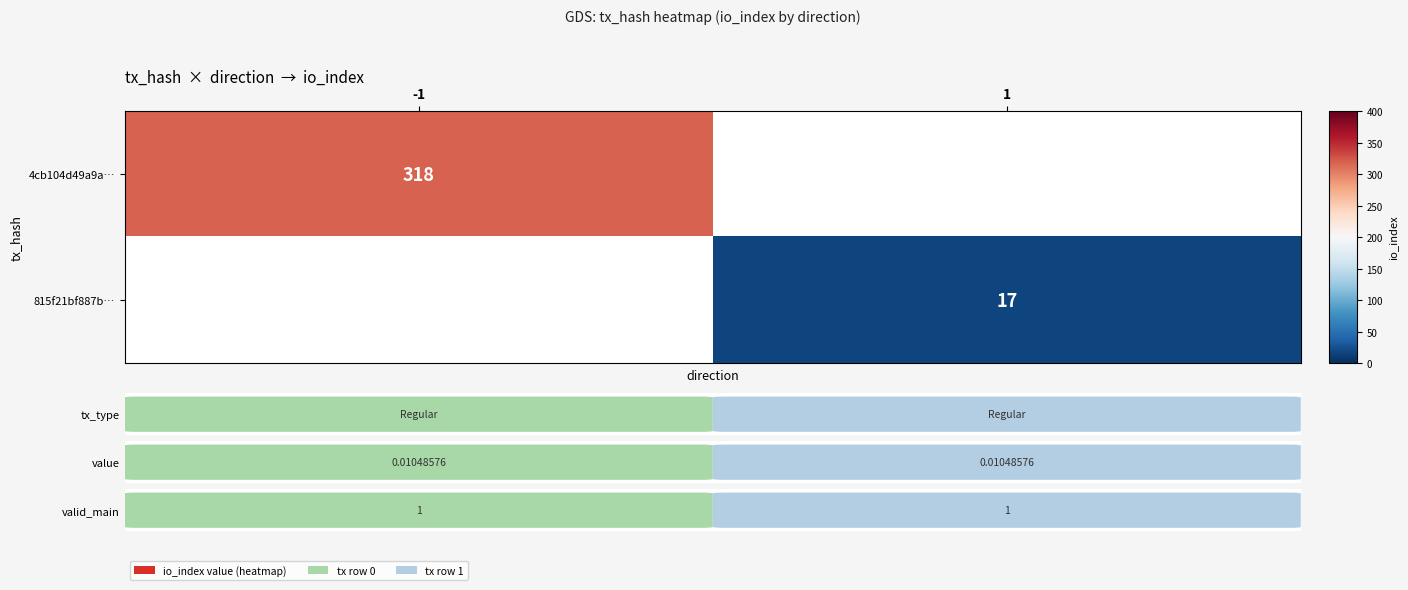

What is the sum of the 815f21bf887b… values at 1 and -1?

17